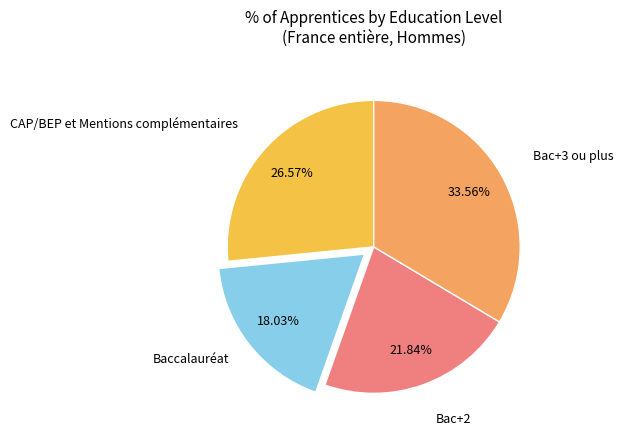

Which category has the biggest portion of the pie?

Bac+3 ou plus